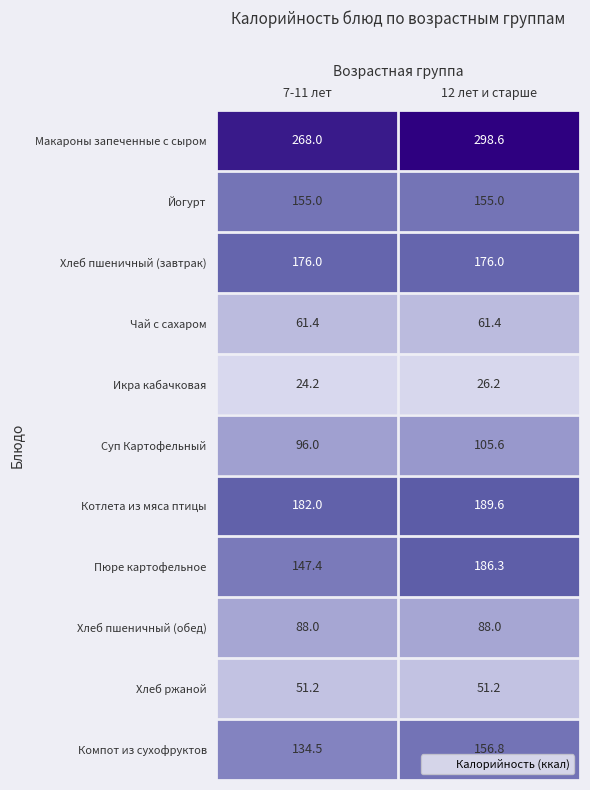

Rank the series by their maximum value, from highest to lowest.

Макароны запеченные с сыром, Котлета из мяса птицы, Пюре картофельное, Хлеб пшеничный (завтрак), Компот из сухофруктов, Йогурт, Суп Картофельный, Хлеб пшеничный (обед), Чай с сахаром, Хлеб ржаной, Икра кабачковая